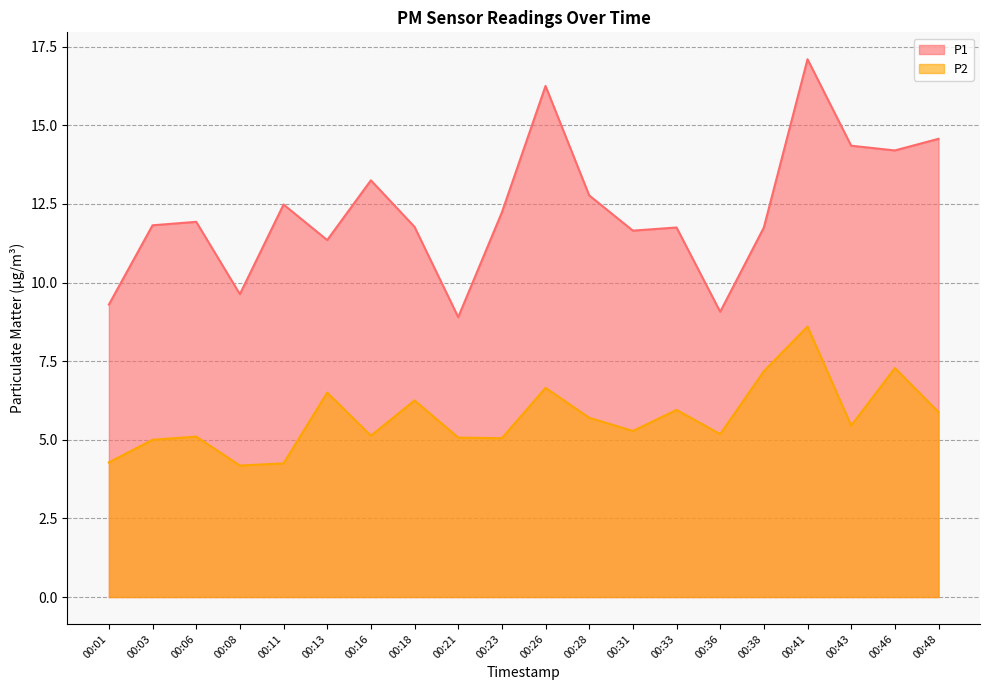

What is the difference between the second highest and second lowest values in the P2 series?

3.0